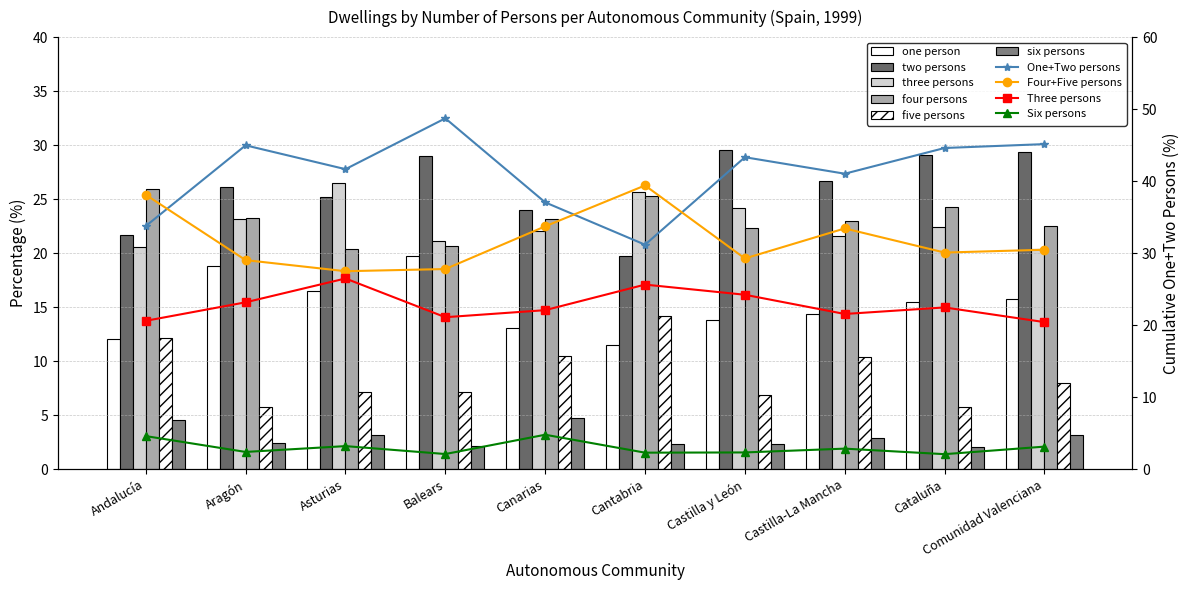

Where does the one person series first go above 15?

Aragón